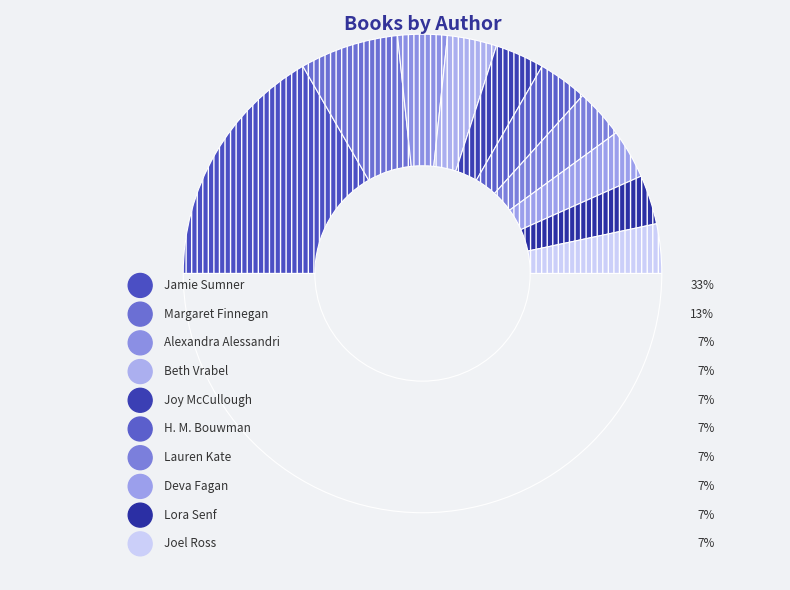

To the nearest percent, what portion does Deva Fagan represent?

7%